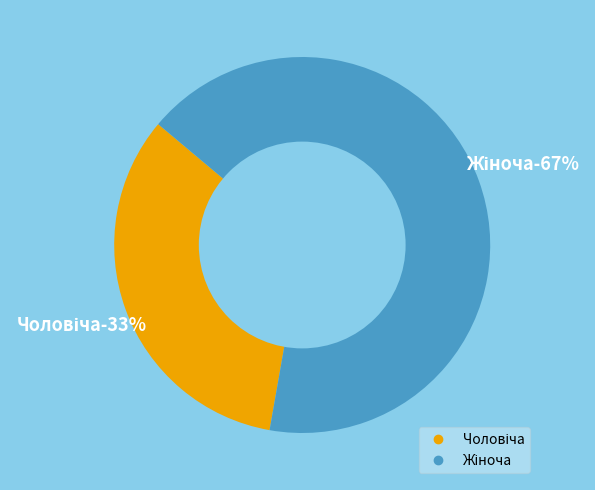

To the nearest percent, what percentage of the pie is Жіноча?

67%